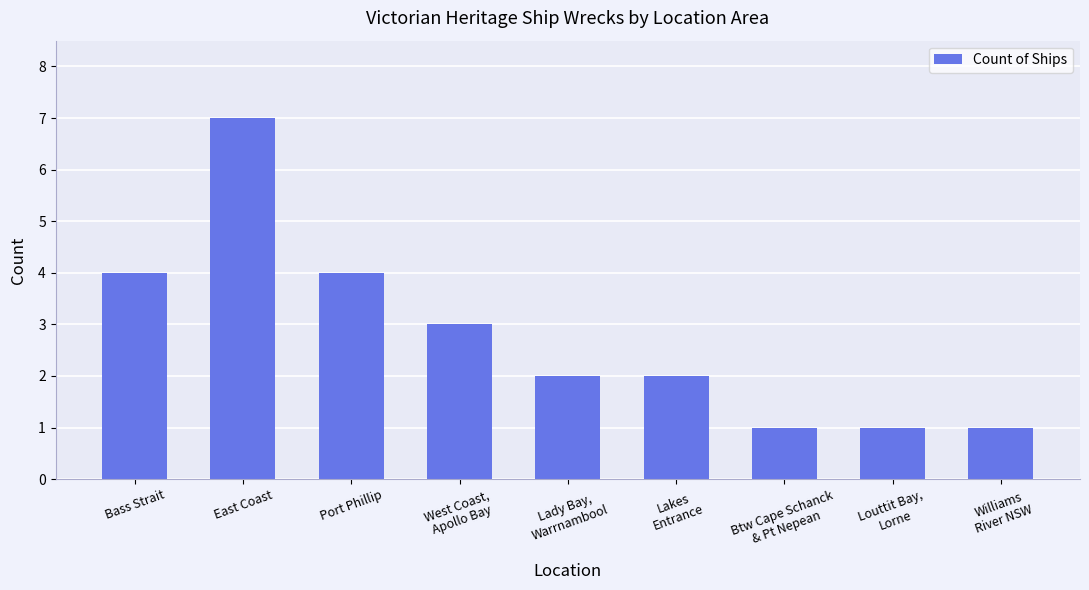

What is the difference between the maximum and second lowest values?

6